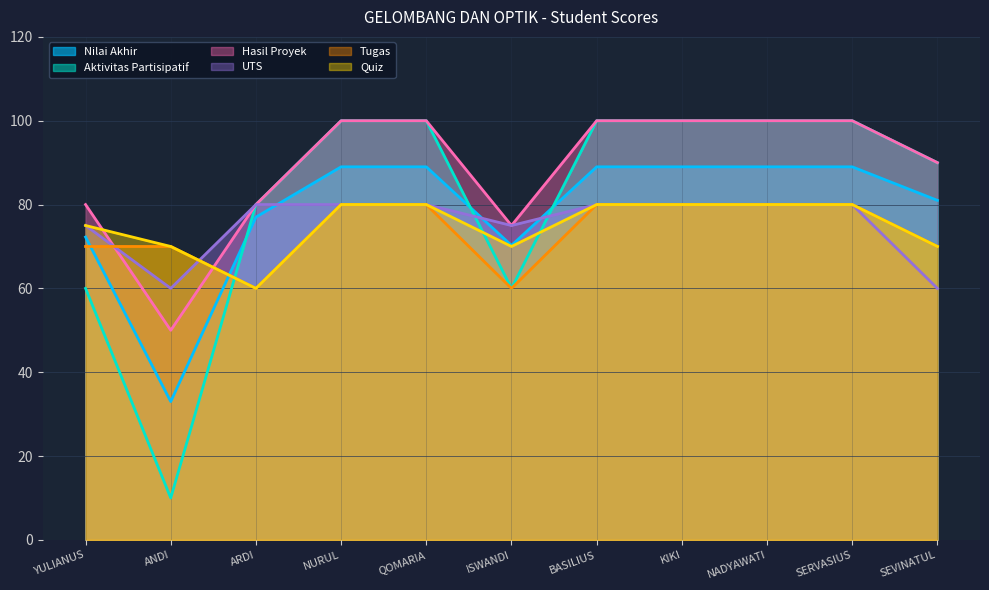

Read the Aktivitas Partisipatif value at SEVINATUL.

90.0